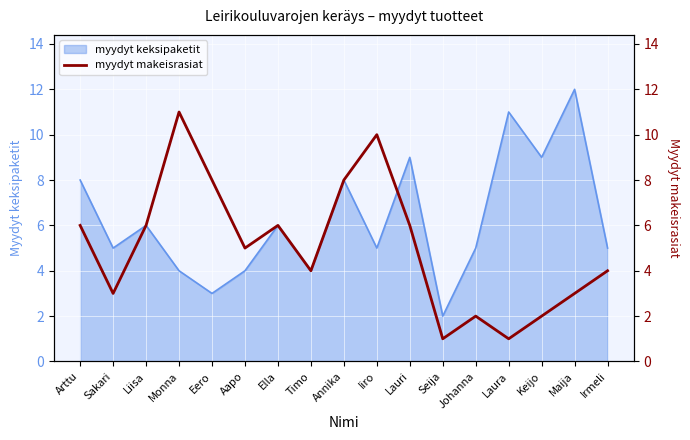

Reading left to right, what are all the values shown in this chart?

6	3	6	11	8	5	6	4	8	10	6	1	2	1	2	3	4